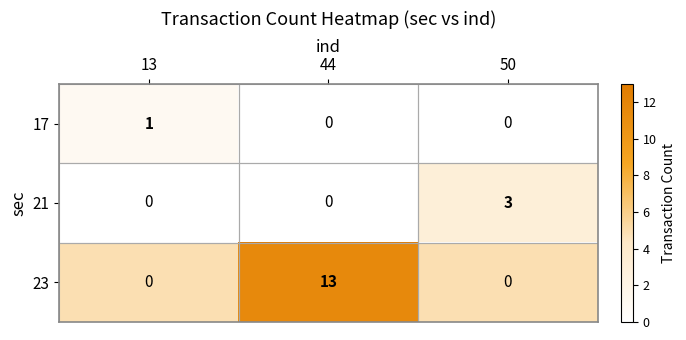

What is the approximate value of 21 at 50?

3